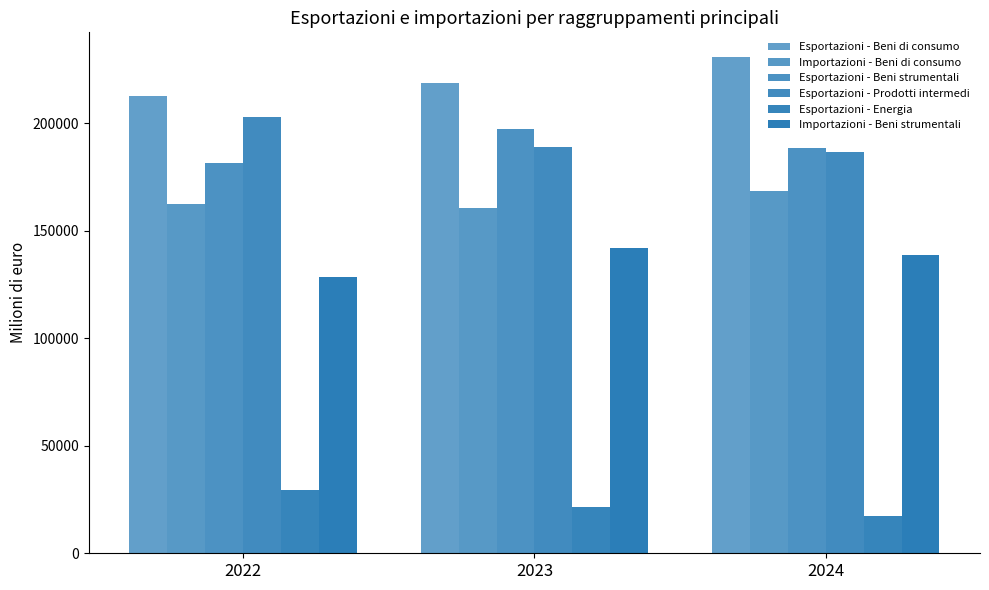

How many values in the Esportazioni - Prodotti intermedi series exceed 188749?

2